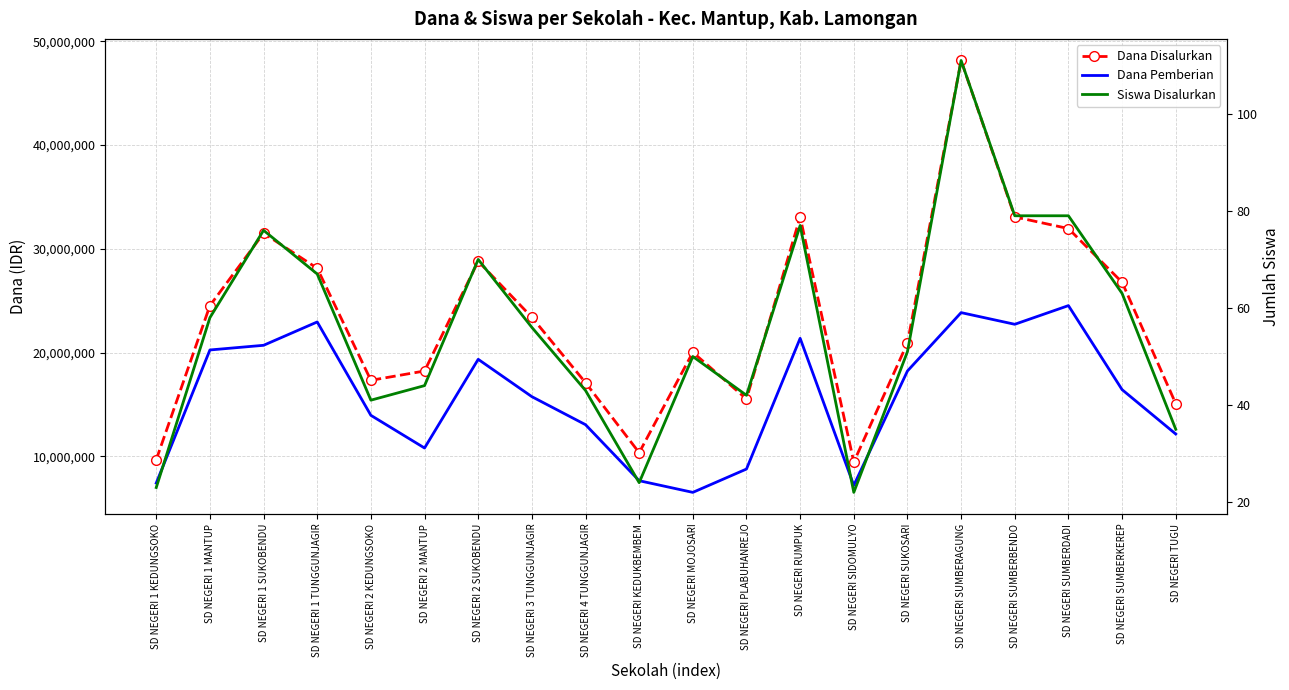

List the labels in order of Dana Pemberian value, smallest first.

SD NEGERI MOJOSARI, SD NEGERI SIDOMULYO, SD NEGERI 1 KEDUNGSOKO, SD NEGERI KEDUKBEMBEM, SD NEGERI PLABUHANREJO, SD NEGERI 2 MANTUP, SD NEGERI TUGU, SD NEGERI 4 TUNGGUNJAGIR, SD NEGERI 2 KEDUNGSOKO, SD NEGERI 3 TUNGGUNJAGIR, SD NEGERI SUMBERKEREP, SD NEGERI SUKOSARI, SD NEGERI 2 SUKOBENDU, SD NEGERI 1 MANTUP, SD NEGERI 1 SUKOBENDU, SD NEGERI RUMPUK, SD NEGERI SUMBERBENDO, SD NEGERI 1 TUNGGUNJAGIR, SD NEGERI SUMBERAGUNG, SD NEGERI SUMBERDADI